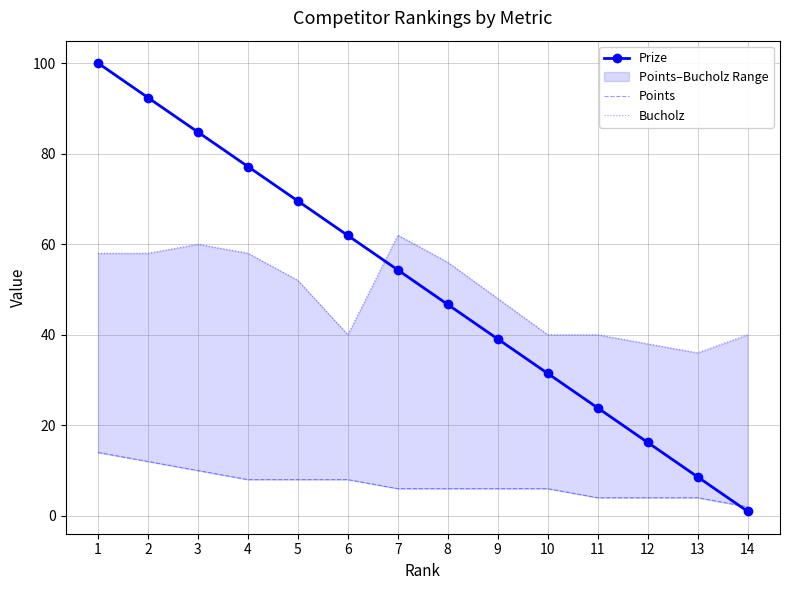

What is the value of the Bucholz point at the 3rd from the left?

60.0